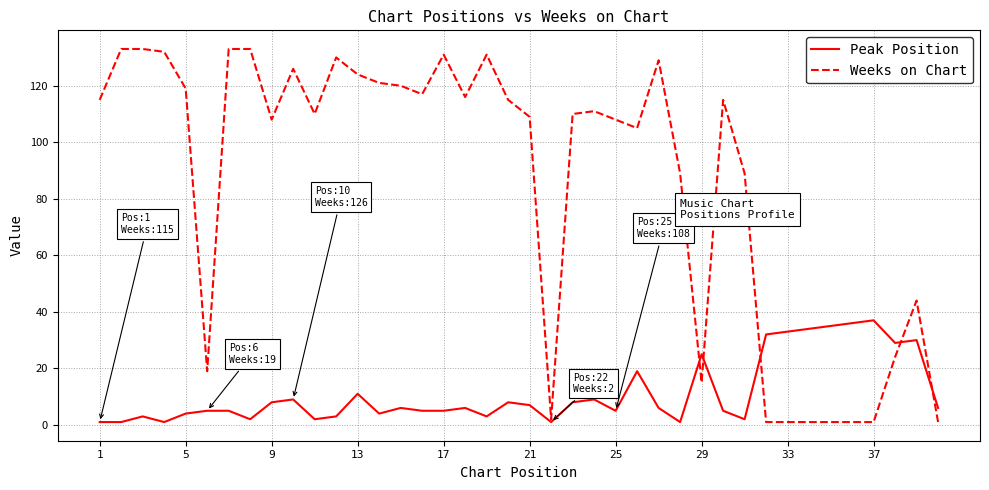

Rank the series by their maximum value, from highest to lowest.

Weeks on Chart, Peak Position